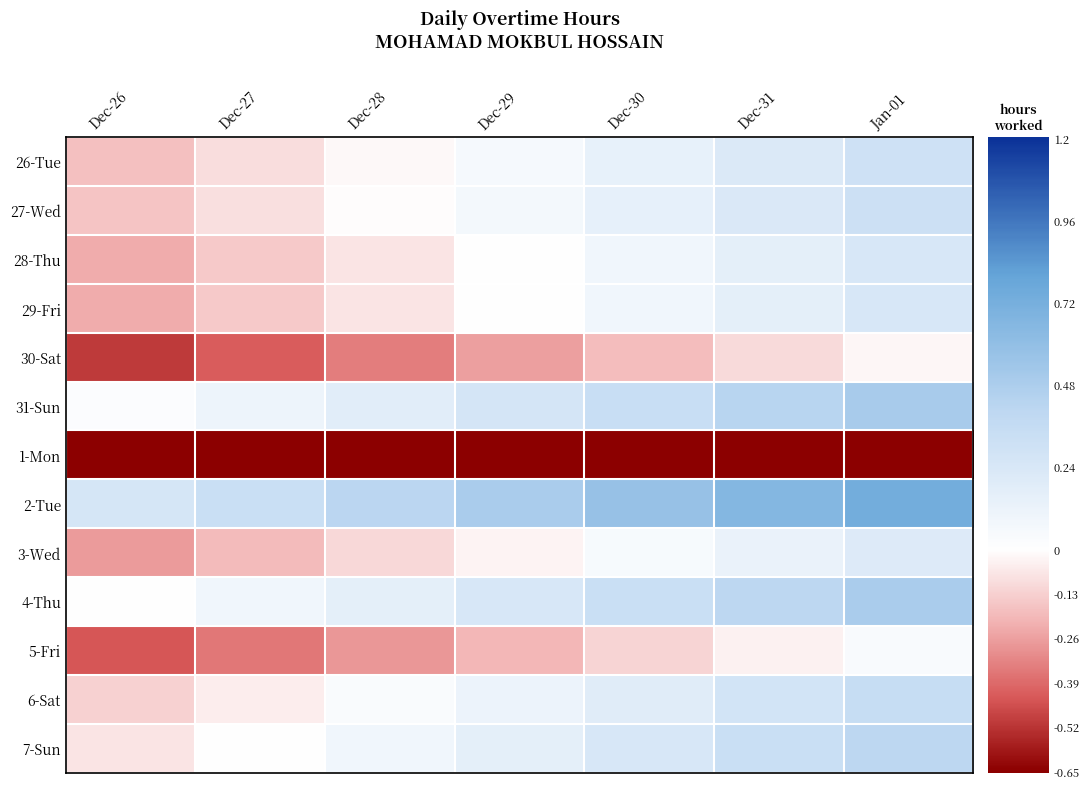

At how many categories does at least one series exceed 0?

7